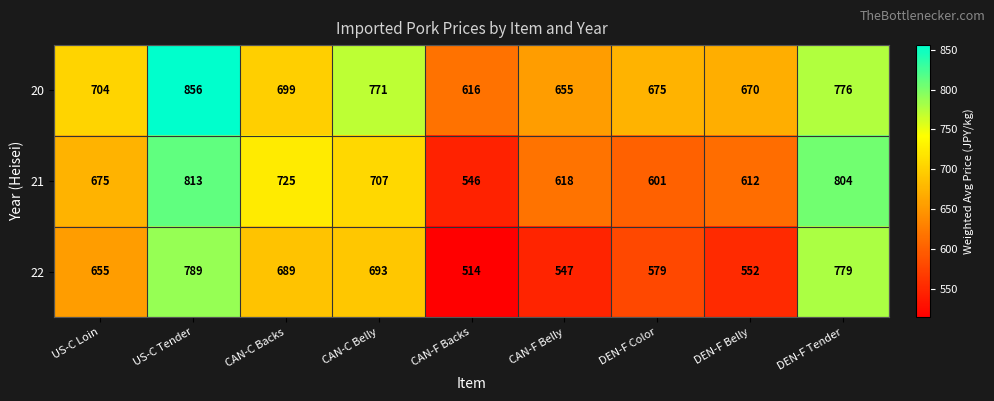

List the series in order of their peak value, highest first.

20, 21, 22